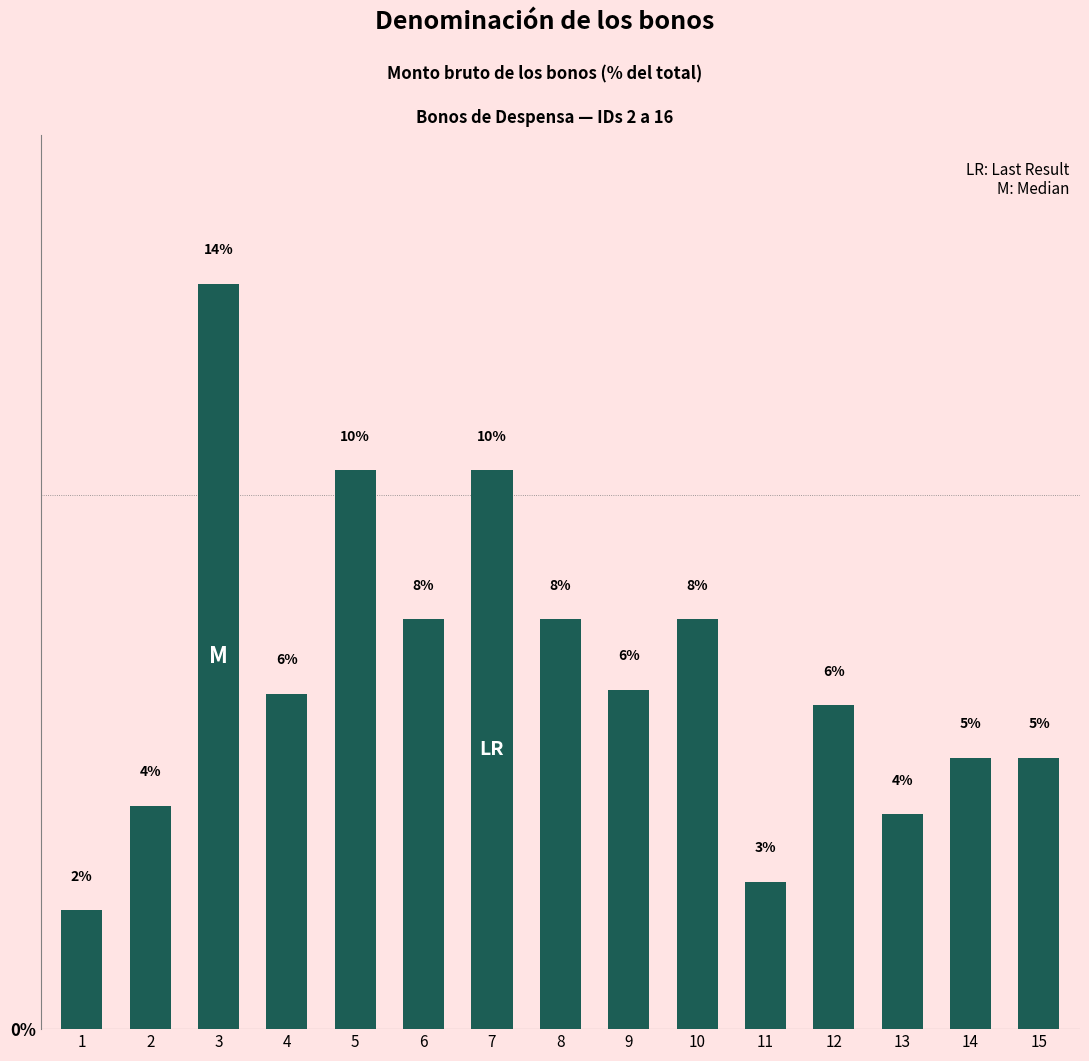

How many bars are there in total?

15